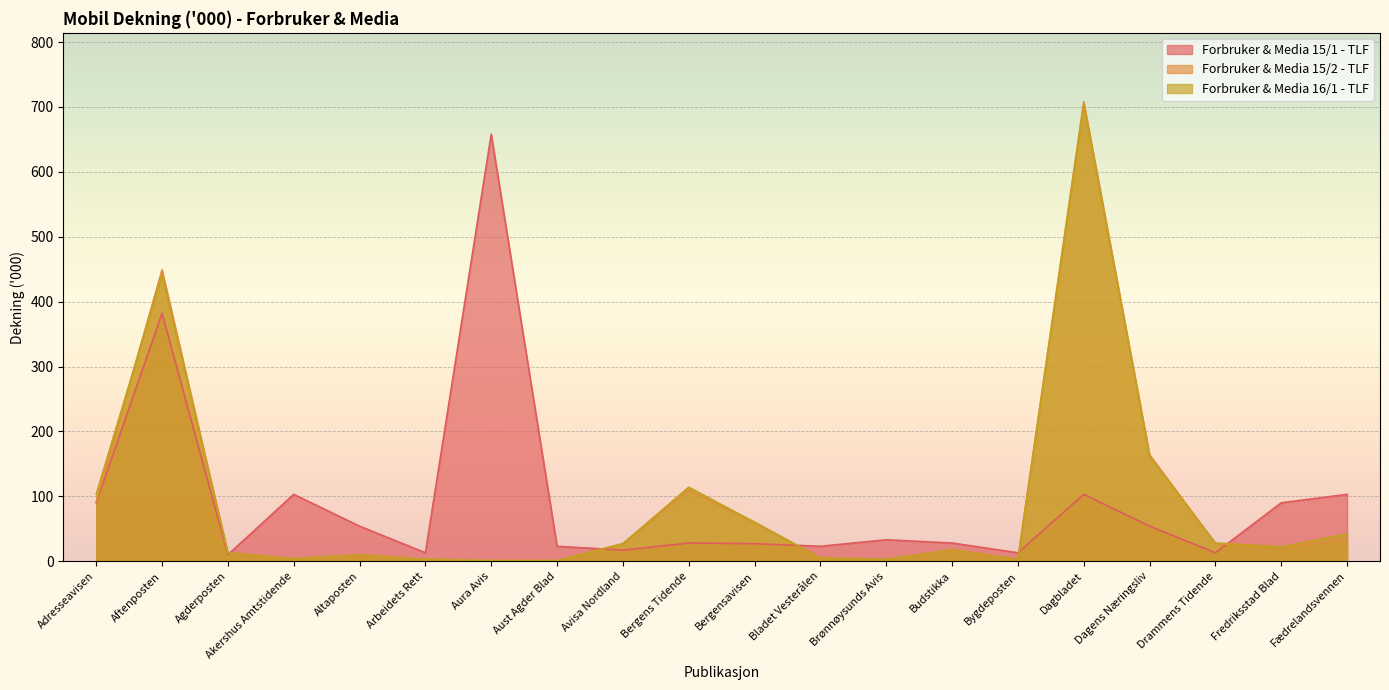

How many lines are shown in the chart?

3